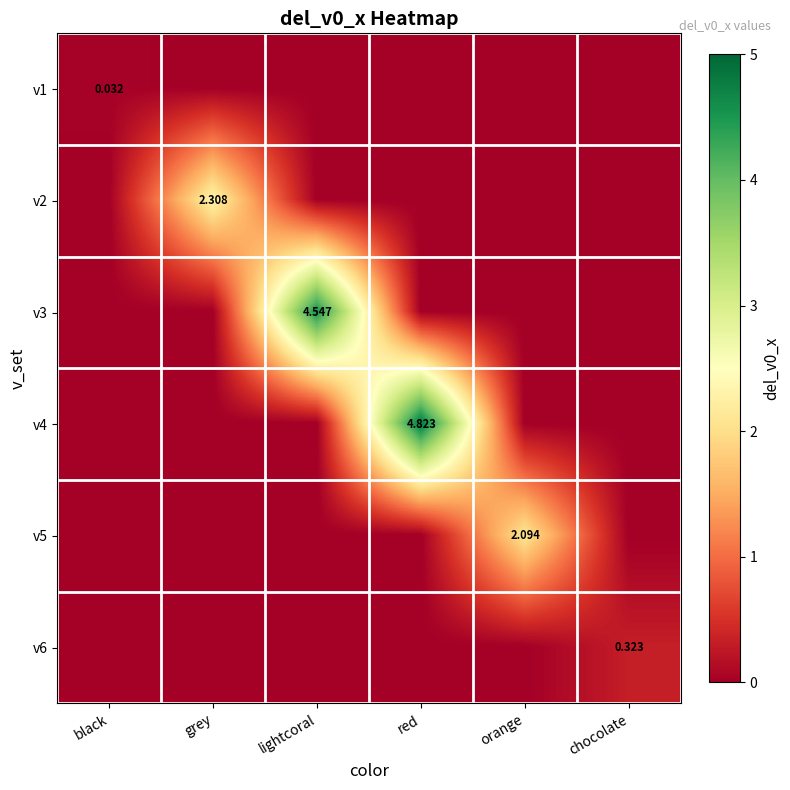

Which series changed the most between black and red?

v4